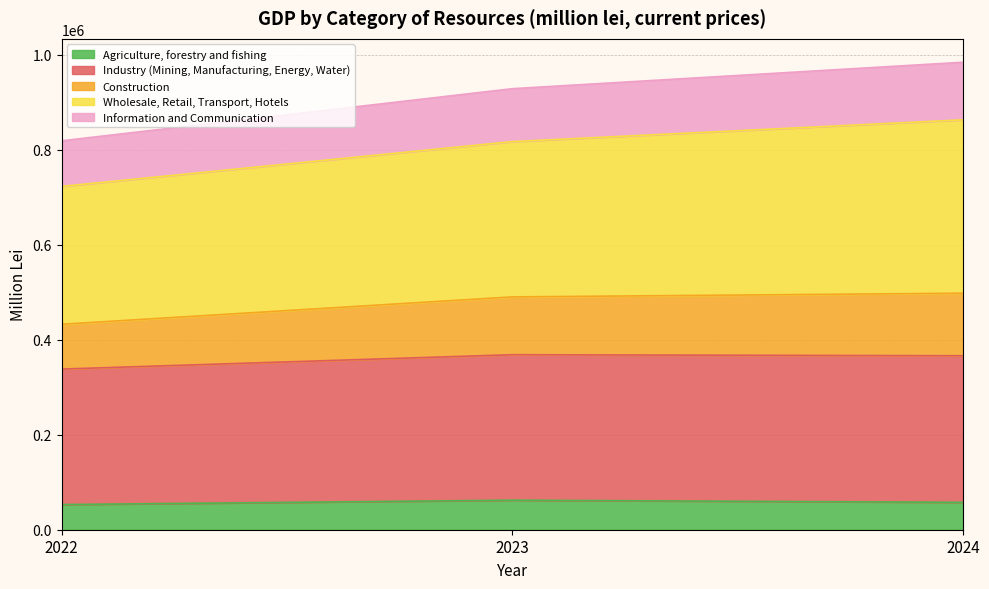

What is the minimum value for Agriculture, forestry and fishing?

52978.4